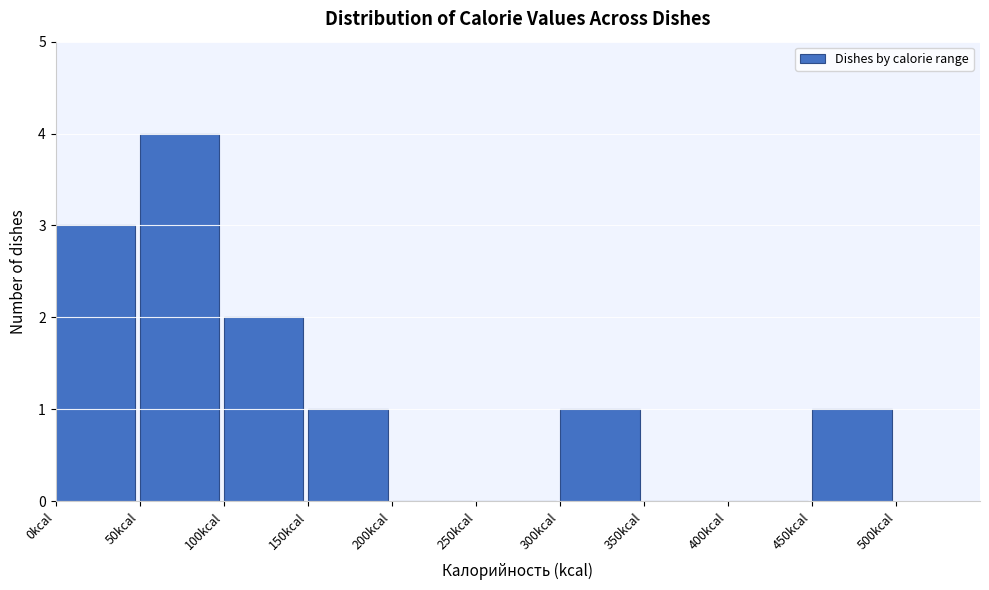

Reading left to right, transcribe this chart: for each bar, give the range it covers on the x-axis and its height. The values are not printed on the chart, so give them approximately, as read against the axis.

0 to 50: 3
50 to 100: 4
100 to 150: 2
150 to 200: 1
200 to 250: 0
250 to 300: 0
300 to 350: 1
350 to 400: 0
400 to 450: 0
450 to 500: 1